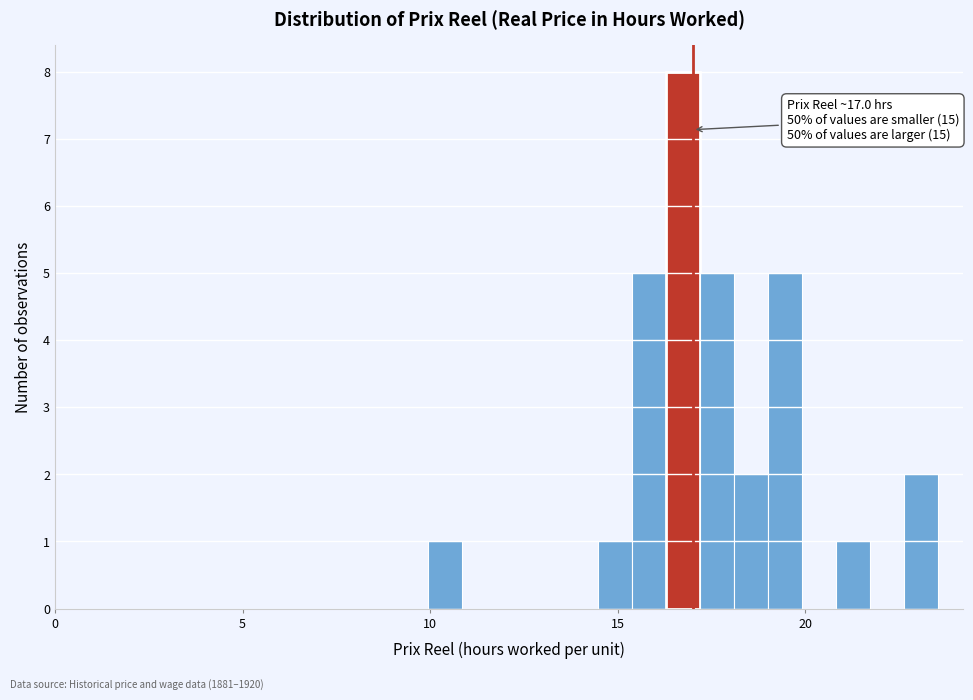

Around what value on the x-axis is the tallest bar? Give the approximate position of its centre, as read against the axis.

16.5